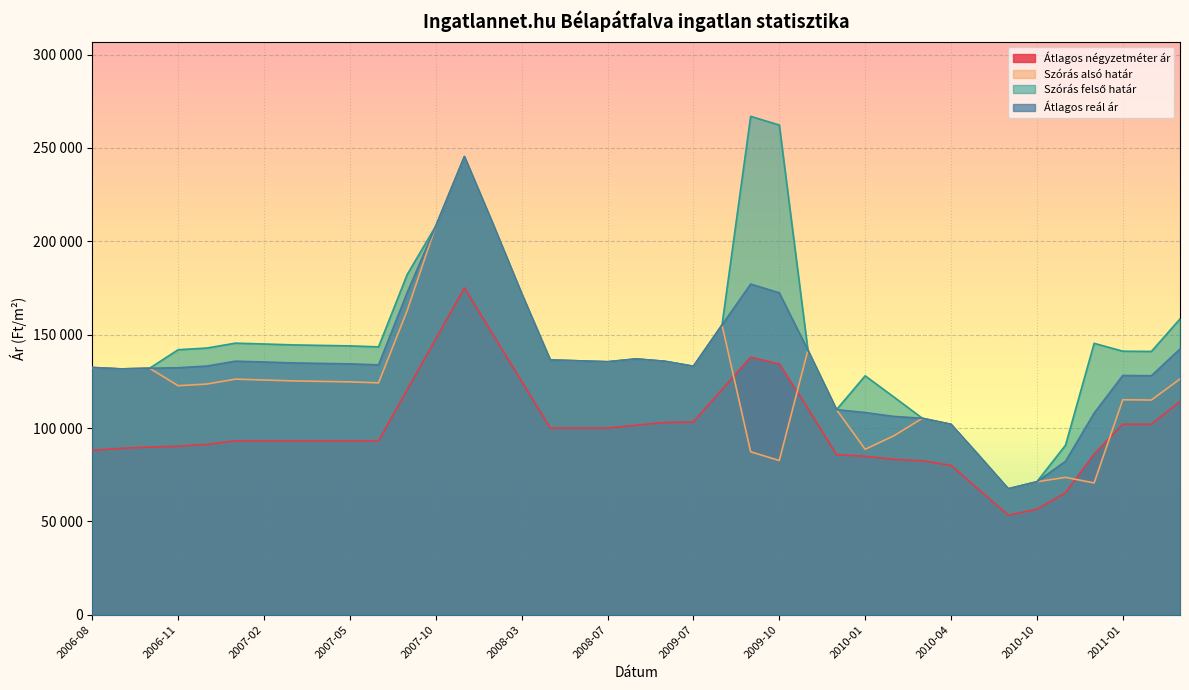

At which label does Átlagos négyzetméter ár reach its minimum?

2010-09